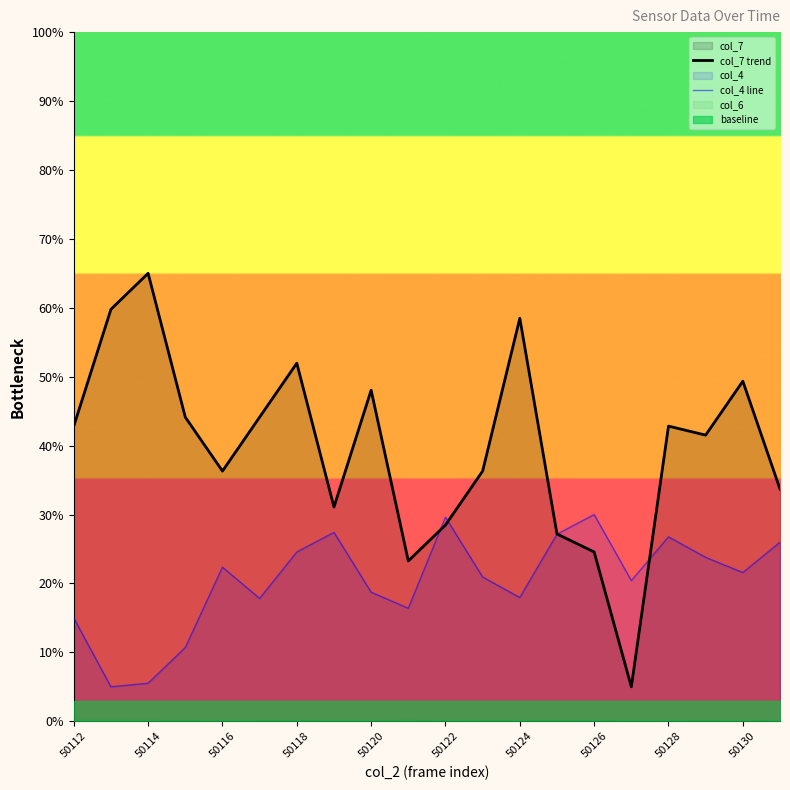

What is the spread (max minus min) of values at 15?

15.4